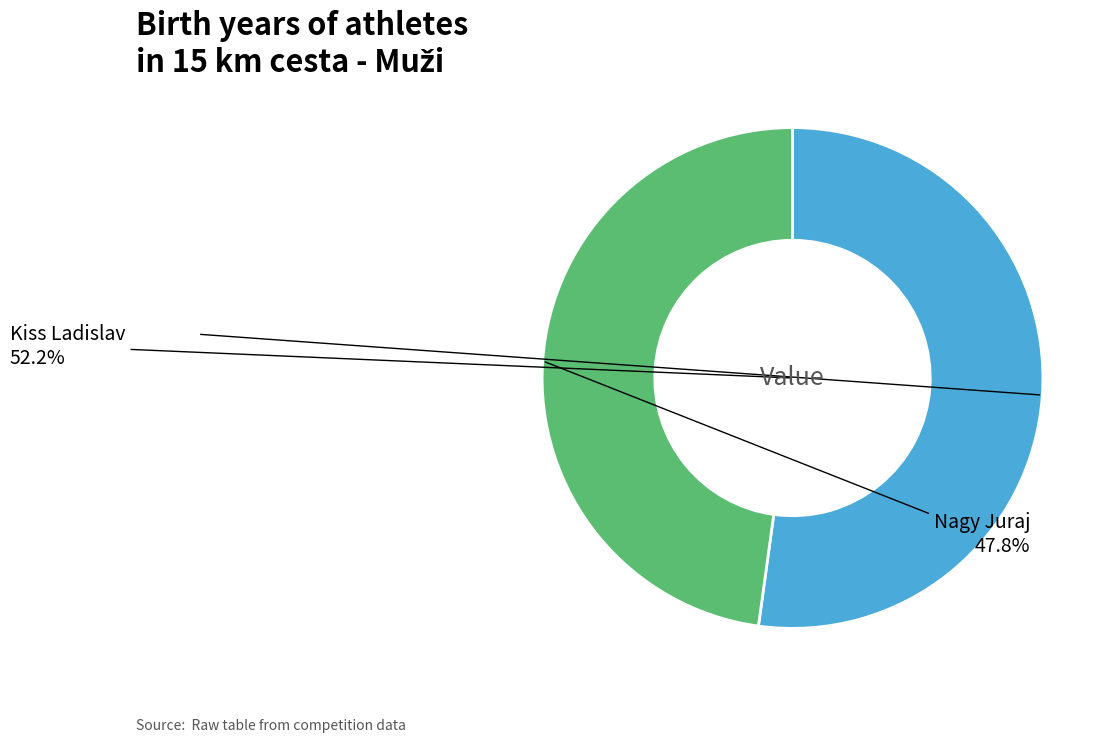

Is there a majority slice in this chart?

Yes